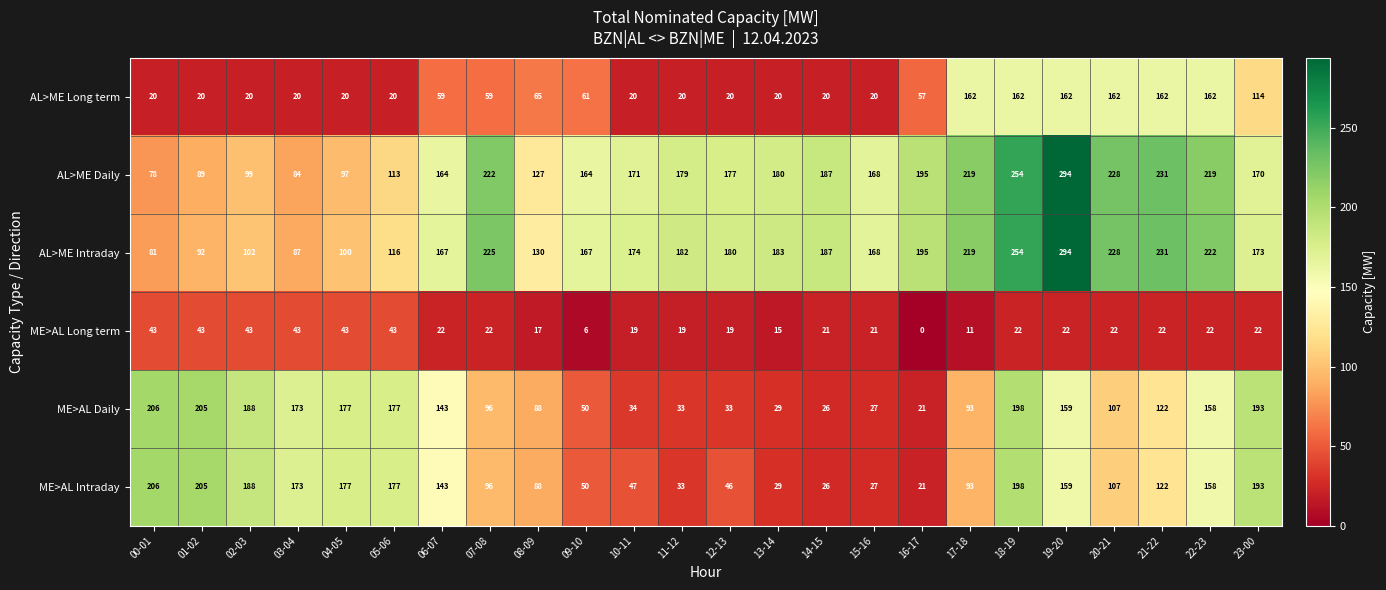

At how many categories does at least one series exceed 185?

13